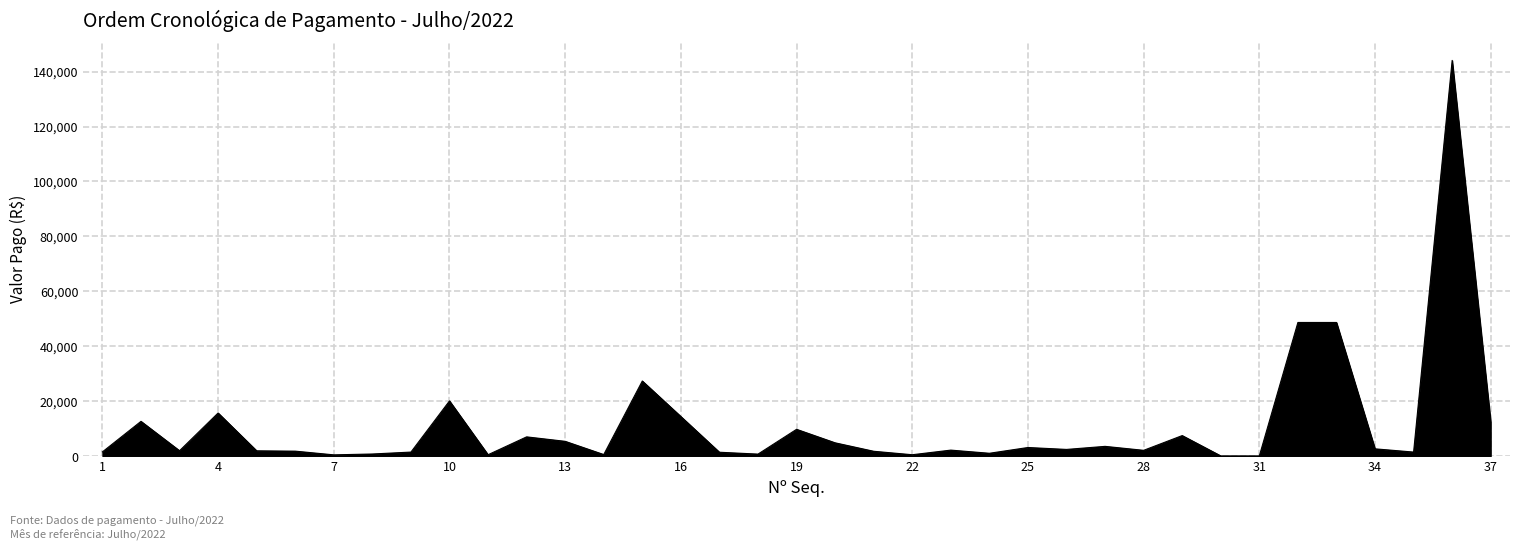

What is the maximum value shown in the chart?

144091.2